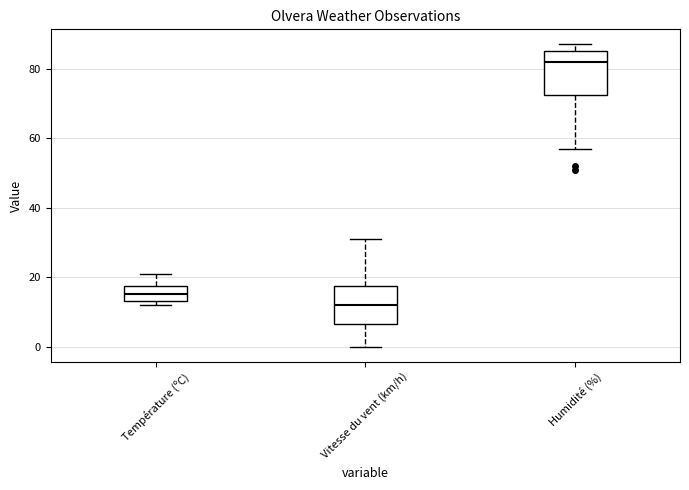

Reading left to right, read every box against the y-axis: the position of its median line, the range the box covers, and the ends of its whiskers. The values are not printed on the chart, so give them approximately, as read against the axis.

Température (ºC): median 16, box 14 to 18, whiskers 12 to 22
Vitesse du vent (km/h): median 12, box 6 to 18, whiskers 0 to 32
Humidité (%): median 82, box 72 to 86, whiskers 58 to 88